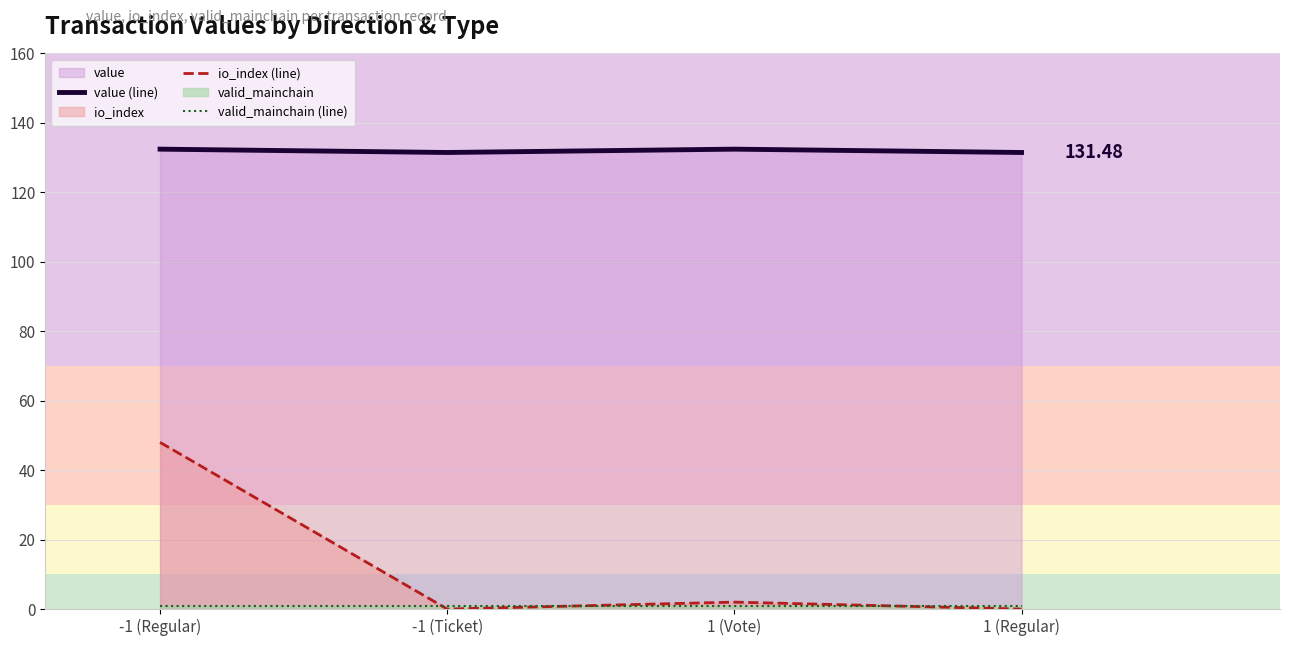

At which label is io_index (line) closest to 24?

1 (Vote)